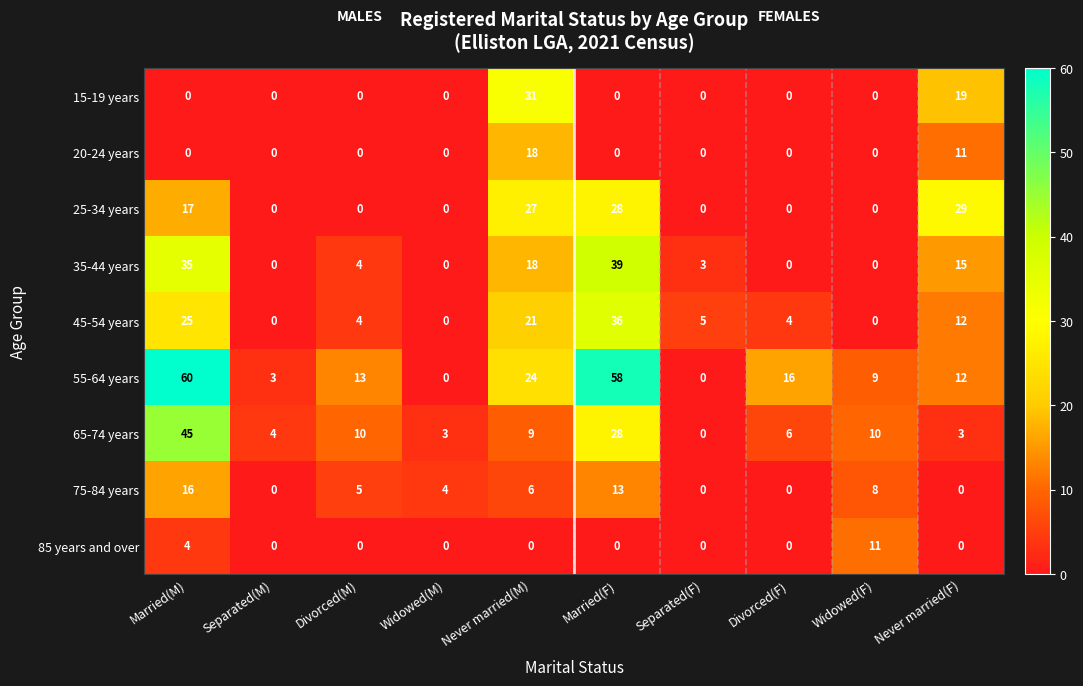

What is the difference between the 55-64 years values at Separated(M) and Divorced(F)?

13